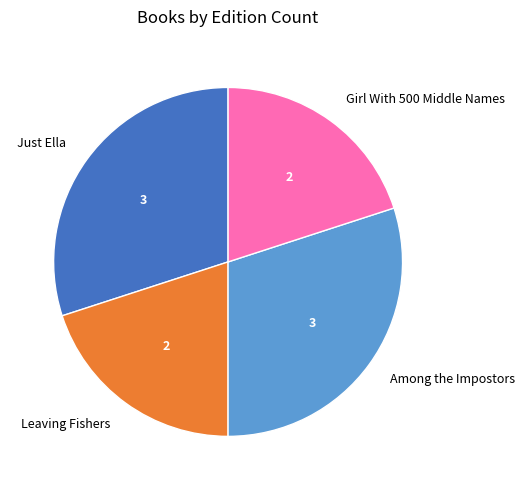

What is the ratio of the value at Girl With 500 Middle Names to the value at Leaving Fishers?

1.0